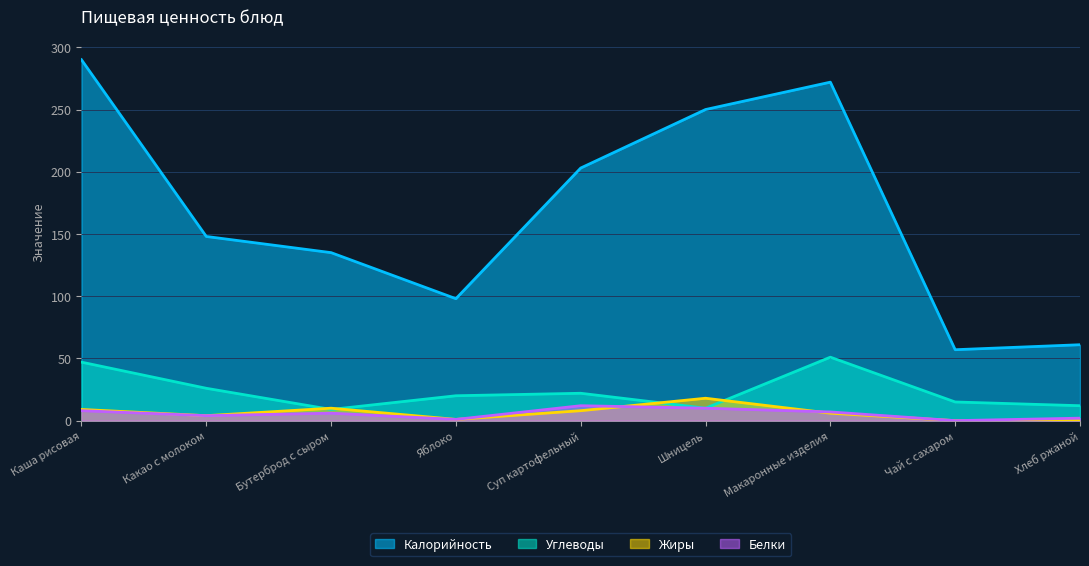

At Макаронные изделия, list the series in order from largest to smallest.

Калорийность, Углеводы, Белки, Жиры